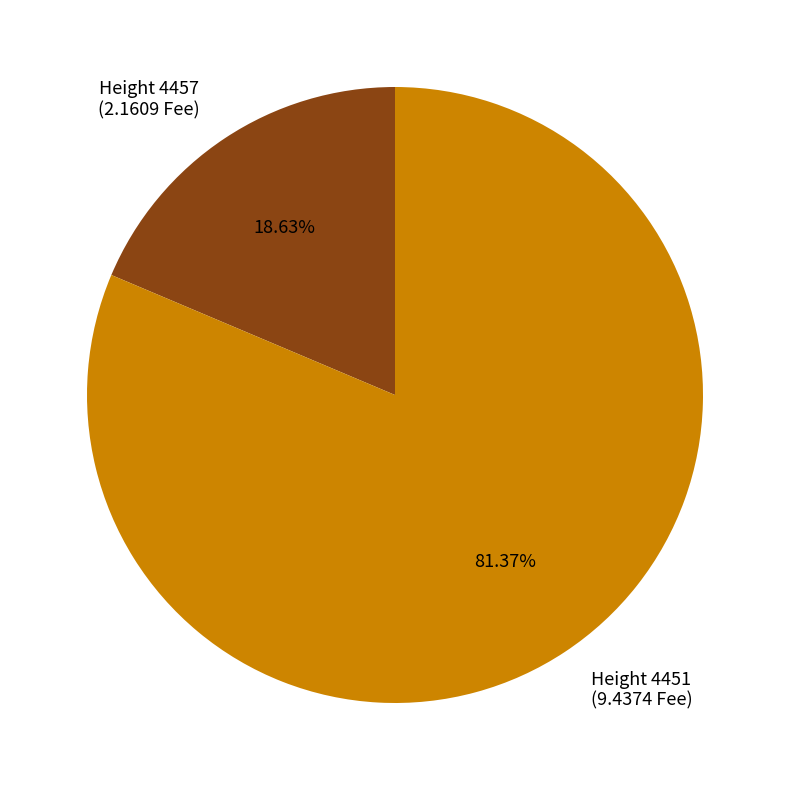

Which category accounts for the majority?

Height 4451 (9.4374 Fee)